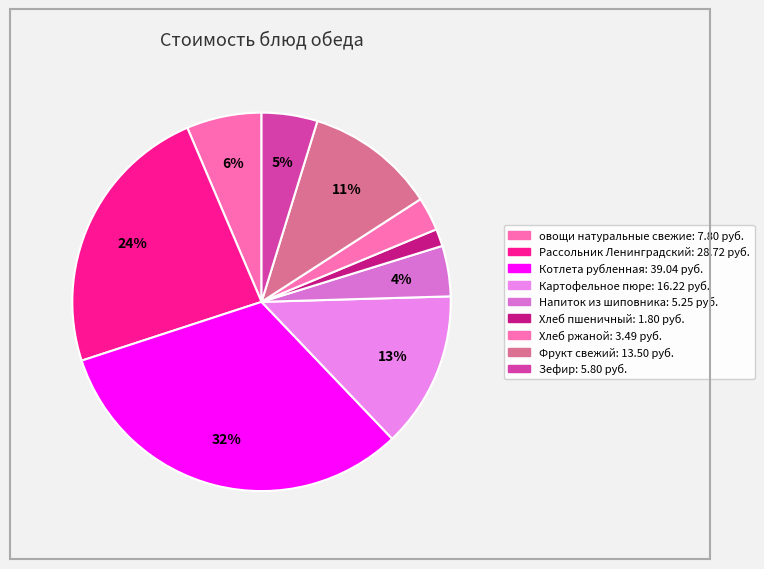

Which slice is the largest?

Котлета рубленная